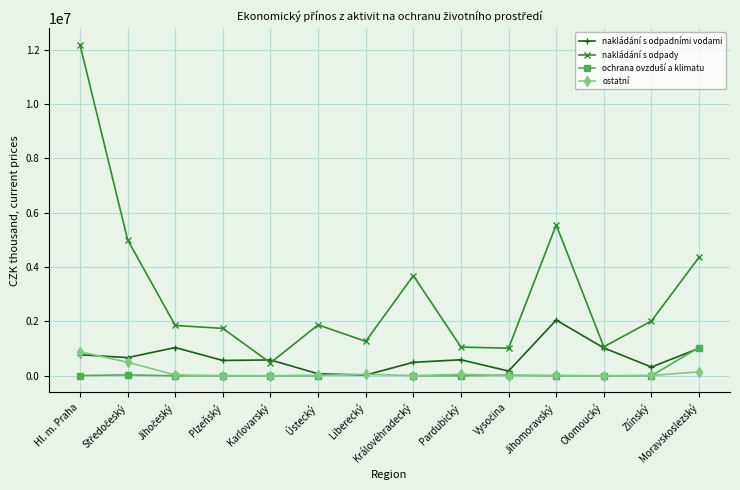

The nakládání s odpadními vodami series shows 928823.3 at Karlovarský. True or false?

False